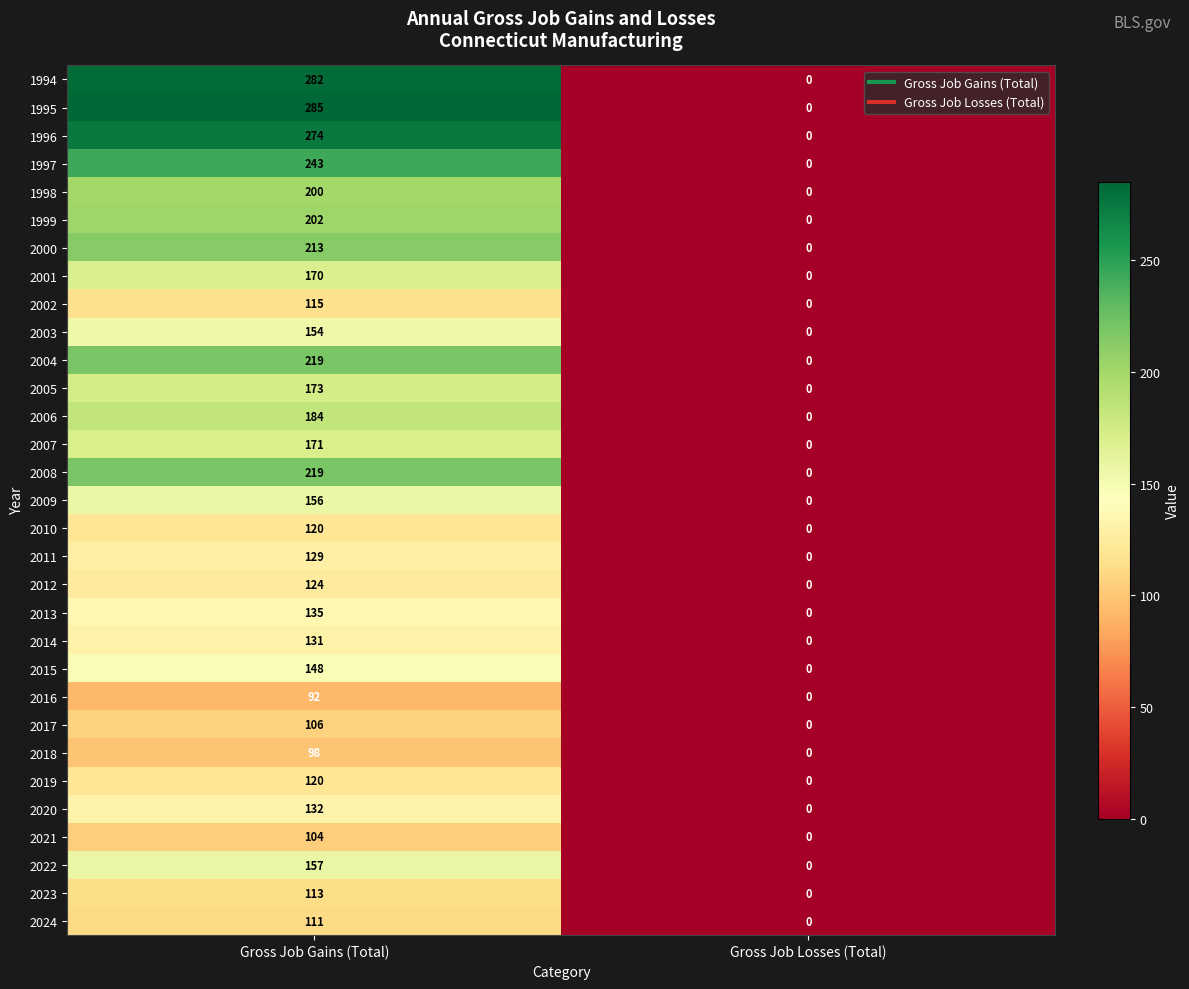

Rank the categories by 1994 value from lowest to highest.

Gross Job Losses (Total), Gross Job Gains (Total)